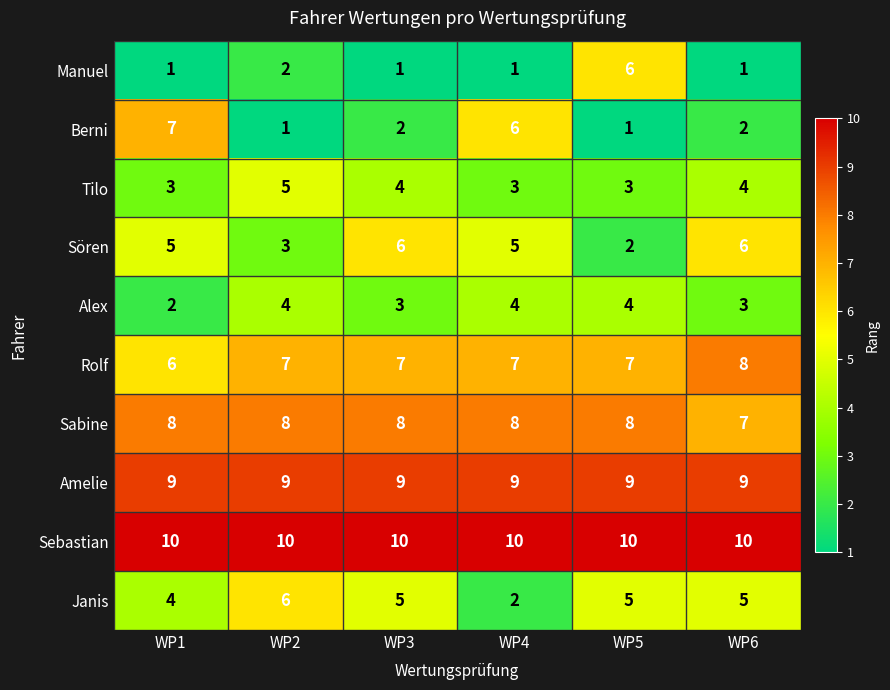

What is the total value across all series at WP2?

55